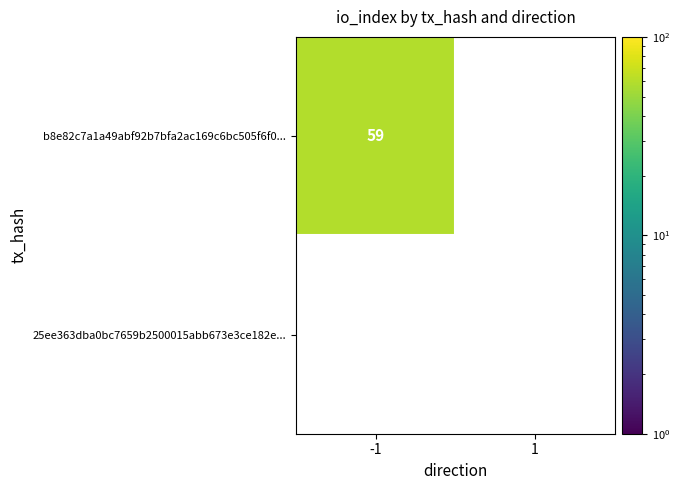

How many positive values does the b8e82c7a1a49abf92b7bfa2ac169c6bc505f6f0 series have?

1